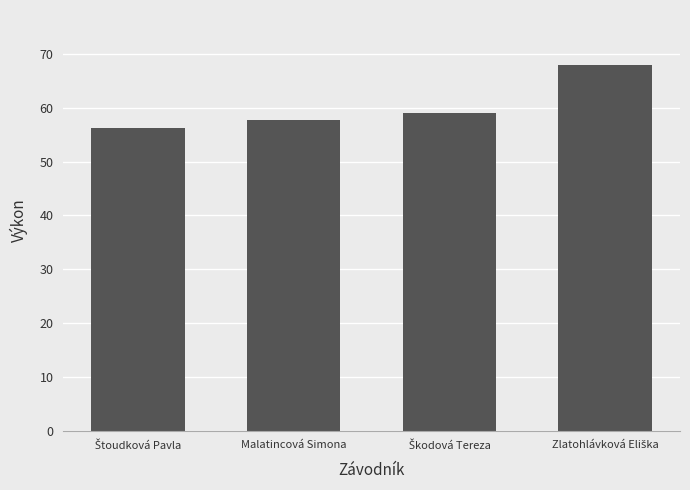

True or false: the data shows 84.0 at Malatincová Simona.

False